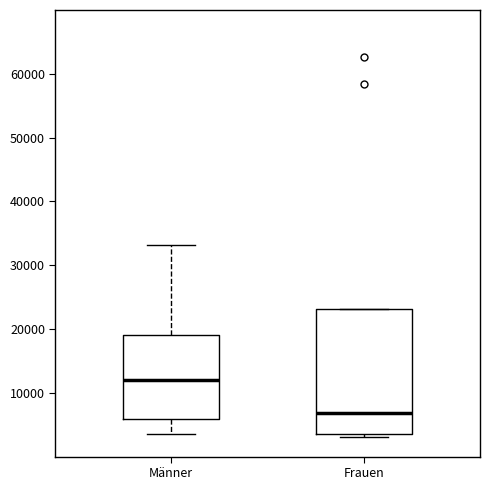

Reading left to right, transcribe this box plot: for each box, give where its median line is, the range the box spans, and where its two whiskers end, as read against the y-axis. The values are not printed on the chart, so give them approximately, as read against the axis.

Männer: median 12000, box 6000 to 19000, whiskers 4000 to 33000
Frauen: median 7000, box 4000 to 23000, whiskers 3000 to 23000